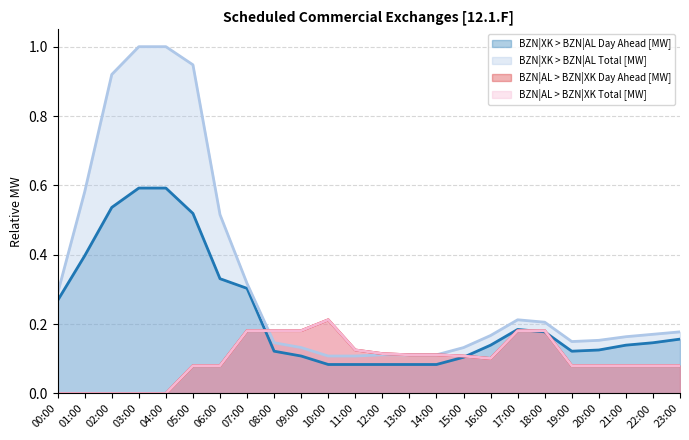

Reading left to right, transcribe all the data shown in this chart.

BZN|XK > BZN|AL Day Ahead [MW]: 00:00=0.3	01:00=0.4	02:00=0.5	03:00=0.6	04:00=0.6	05:00=0.5	06:00=0.3	07:00=0.3	08:00=0.1	09:00=0.1	10:00=0.1	11:00=0.1	12:00=0.1	13:00=0.1	14:00=0.1	15:00=0.1	16:00=0.1	17:00=0.2	18:00=0.2	19:00=0.1	20:00=0.1	21:00=0.1	22:00=0.1	23:00=0.2
BZN|XK > BZN|AL Total [MW]: 00:00=0.3	01:00=0.6	02:00=0.9	03:00=1.0	04:00=1.0	05:00=0.9	06:00=0.5	07:00=0.3	08:00=0.1	09:00=0.1	10:00=0.1	11:00=0.1	12:00=0.1	13:00=0.1	14:00=0.1	15:00=0.1	16:00=0.2	17:00=0.2	18:00=0.2	19:00=0.1	20:00=0.2	21:00=0.2	22:00=0.2	23:00=0.2
BZN|AL > BZN|XK Day Ahead [MW]: 00:00=0.0	01:00=0.0	02:00=0.0	03:00=0.0	04:00=0.0	05:00=0.1	06:00=0.1	07:00=0.2	08:00=0.2	09:00=0.2	10:00=0.2	11:00=0.1	12:00=0.1	13:00=0.1	14:00=0.1	15:00=0.1	16:00=0.1	17:00=0.2	18:00=0.2	19:00=0.1	20:00=0.1	21:00=0.1	22:00=0.1	23:00=0.1
BZN|AL > BZN|XK Total [MW]: 00:00=0.0	01:00=0.0	02:00=0.0	03:00=0.0	04:00=0.0	05:00=0.1	06:00=0.1	07:00=0.2	08:00=0.2	09:00=0.2	10:00=0.2	11:00=0.1	12:00=0.1	13:00=0.1	14:00=0.1	15:00=0.1	16:00=0.1	17:00=0.2	18:00=0.2	19:00=0.1	20:00=0.1	21:00=0.1	22:00=0.1	23:00=0.1